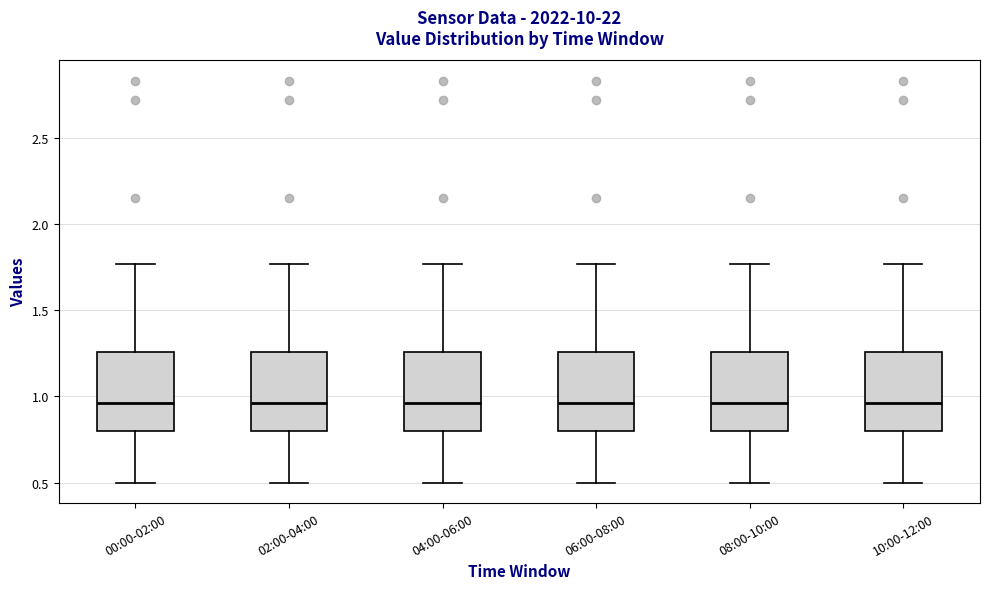

Reading left to right, transcribe this box plot: for each box, give where its median line is, the range the box spans, and where its two whiskers end, as read against the y-axis. The values are not printed on the chart, so give them approximately, as read against the axis.

00:00-02:00: median 0.95, box 0.80 to 1.25, whiskers 0.50 to 1.75
02:00-04:00: median 0.95, box 0.80 to 1.25, whiskers 0.50 to 1.75
04:00-06:00: median 0.95, box 0.80 to 1.25, whiskers 0.50 to 1.75
06:00-08:00: median 0.95, box 0.80 to 1.25, whiskers 0.50 to 1.75
08:00-10:00: median 0.95, box 0.80 to 1.25, whiskers 0.50 to 1.75
10:00-12:00: median 0.95, box 0.80 to 1.25, whiskers 0.50 to 1.75